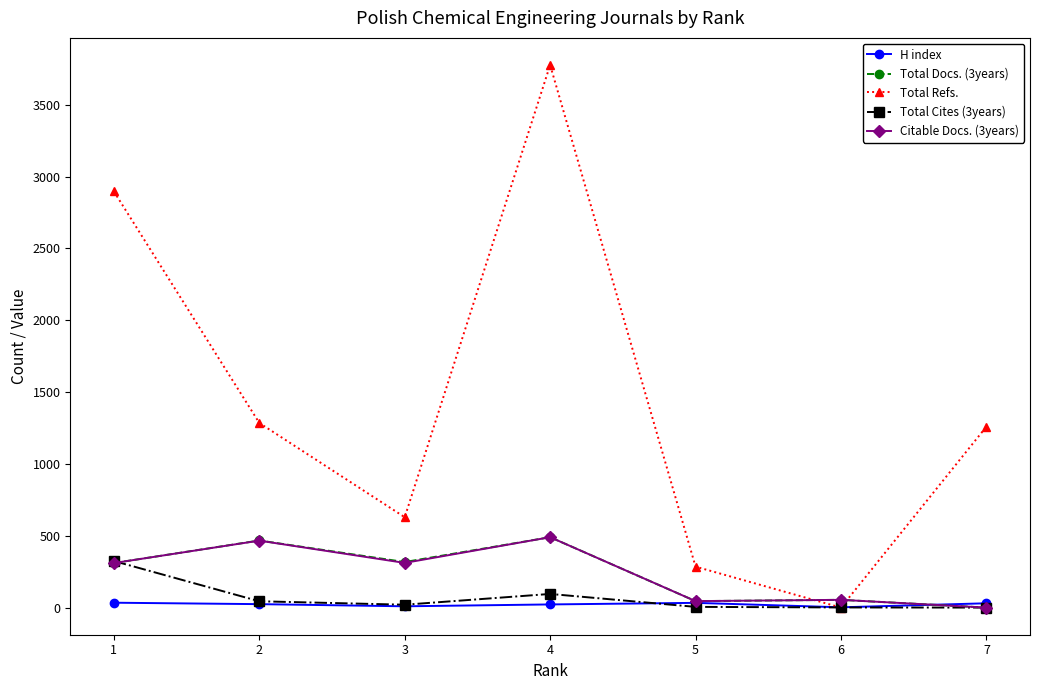

Where is the first local maximum for Total Refs.?

4